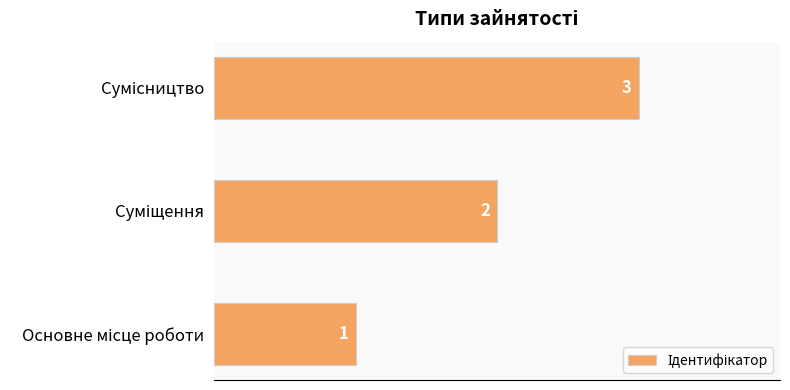

Count the values in the range 1 to 3.

3